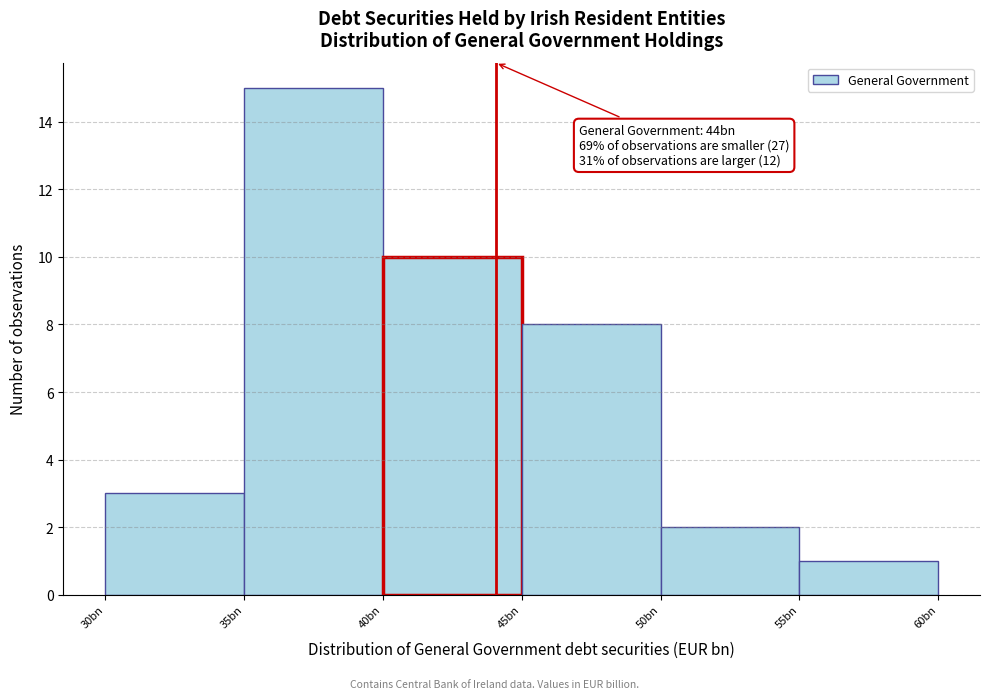

Reading left to right, what are all the values shown in this chart?

30bn=3	35bn=15	40bn=10	45bn=8	50bn=2	55bn=1